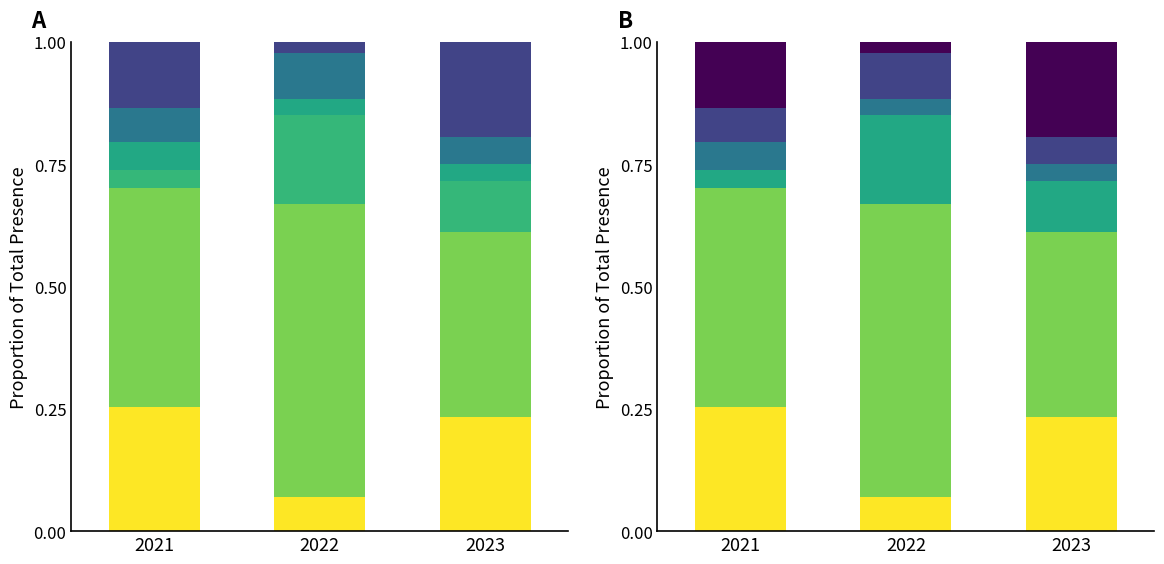

What is the approximate value of Ida-Harju at 2021?

0.4